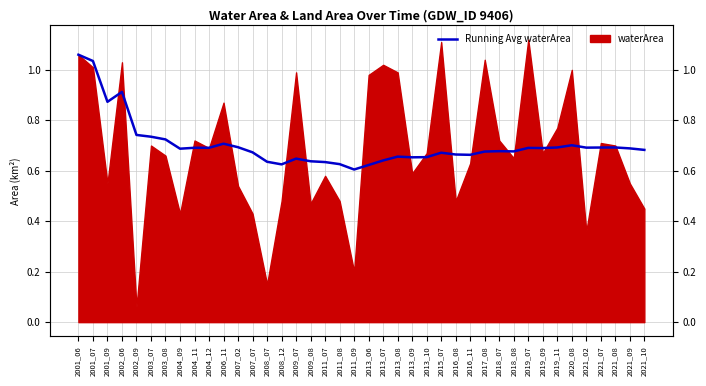

Reading right to left, what are all the values shown in this chart?

2021_10=0.7	2021_09=0.7	2021_08=0.7	2021_07=0.7	2021_02=0.7	2020_08=0.7	2019_11=0.7	2019_09=0.7	2019_07=0.7	2018_08=0.7	2018_07=0.7	2017_08=0.7	2016_11=0.7	2016_08=0.7	2015_07=0.7	2013_10=0.7	2013_09=0.7	2013_08=0.7	2013_07=0.6	2013_06=0.6	2011_09=0.6	2011_08=0.6	2011_07=0.6	2009_08=0.6	2009_07=0.6	2008_12=0.6	2008_07=0.6	2007_07=0.7	2007_02=0.7	2006_11=0.7	2004_12=0.7	2004_11=0.7	2004_09=0.7	2003_08=0.7	2003_07=0.7	2002_09=0.7	2002_06=0.9	2001_09=0.9	2001_07=1.0	2001_06=1.1